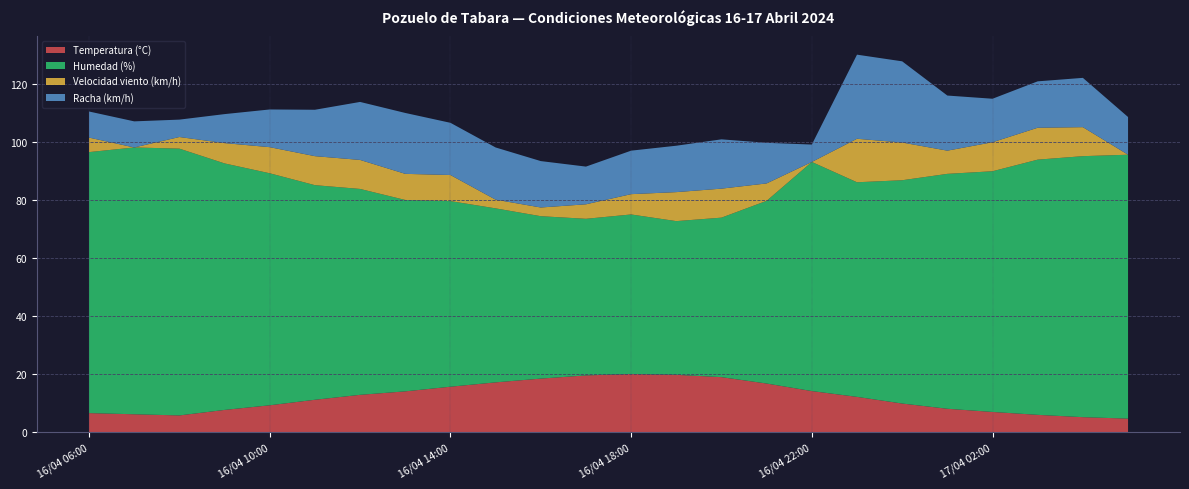

Reading left to right, transcribe all the data shown in this chart.

Temperatura (°C): 6.6	6.2	5.8	7.7	9.3	11.2	12.9	14.1	15.7	17.2	18.5	19.6	20.1	19.8	19.0	16.8	14.2	12.2	9.9	8.1	7.0	6.0	5.2	4.7
Humedad (%): 90.0	92.0	92.0	85.0	80.0	74.0	71.0	66.0	64.0	60.0	56.0	54.0	55.0	53.0	55.0	63.0	79.0	74.0	77.0	81.0	83.0	88.0	90.0	91.0
Velocidad viento (km/h): 5.0	0.0	4.0	7.0	9.0	10.0	10.0	9.0	9.0	3.0	3.0	5.0	7.0	10.0	10.0	6.0	0.0	15.0	13.0	8.0	10.0	11.0	10.0	0.0
Racha (km/h): 9.0	9.0	6.0	10.0	13.0	16.0	20.0	21.0	18.0	18.0	16.0	13.0	15.0	16.0	17.0	14.0	6.0	29.0	28.0	19.0	15.0	16.0	17.0	13.0